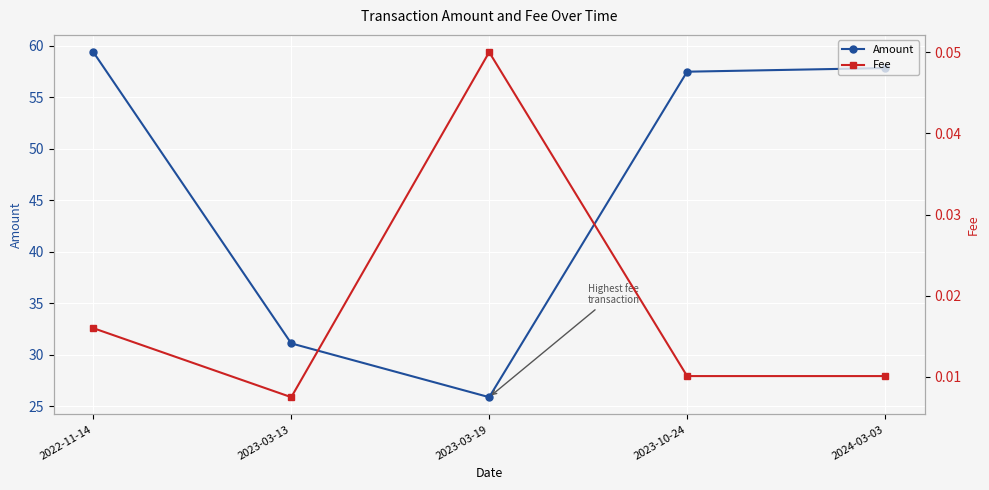

What is the difference between the second highest and second lowest values in the Amount series?

26.8